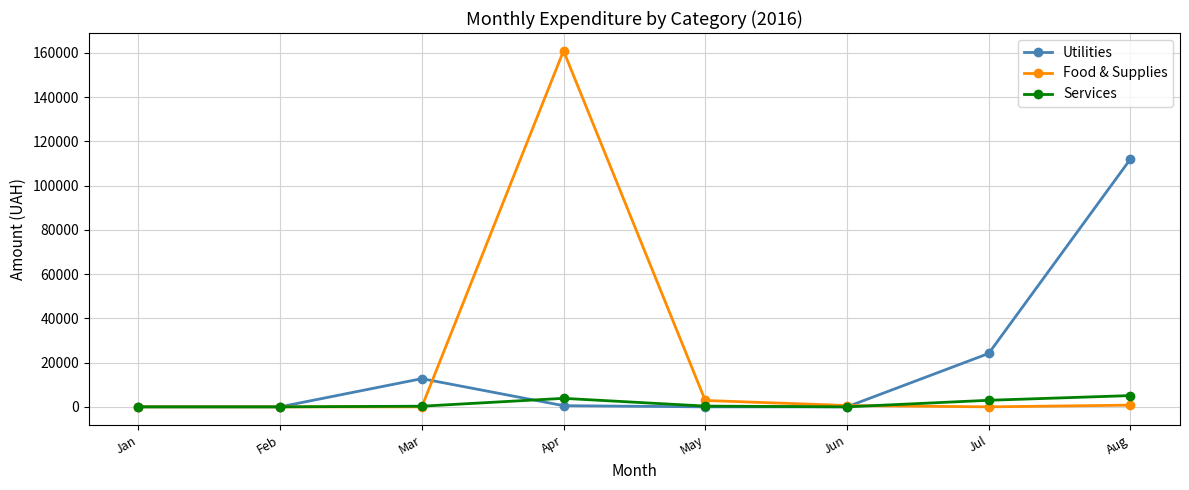

Which category has the highest value across all series?

Apr